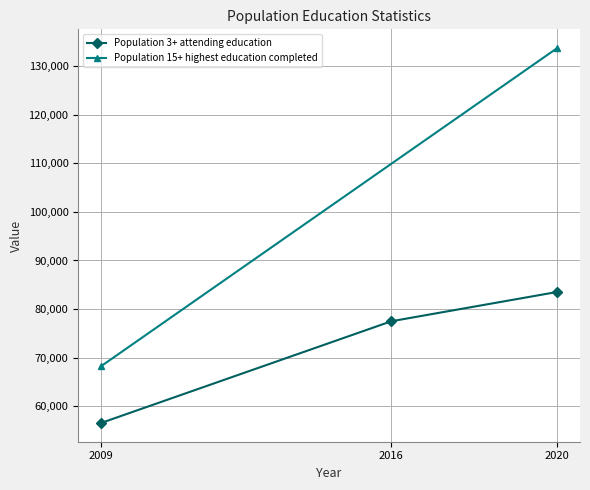

What is the change in value from 2009 to 2020?

+26928